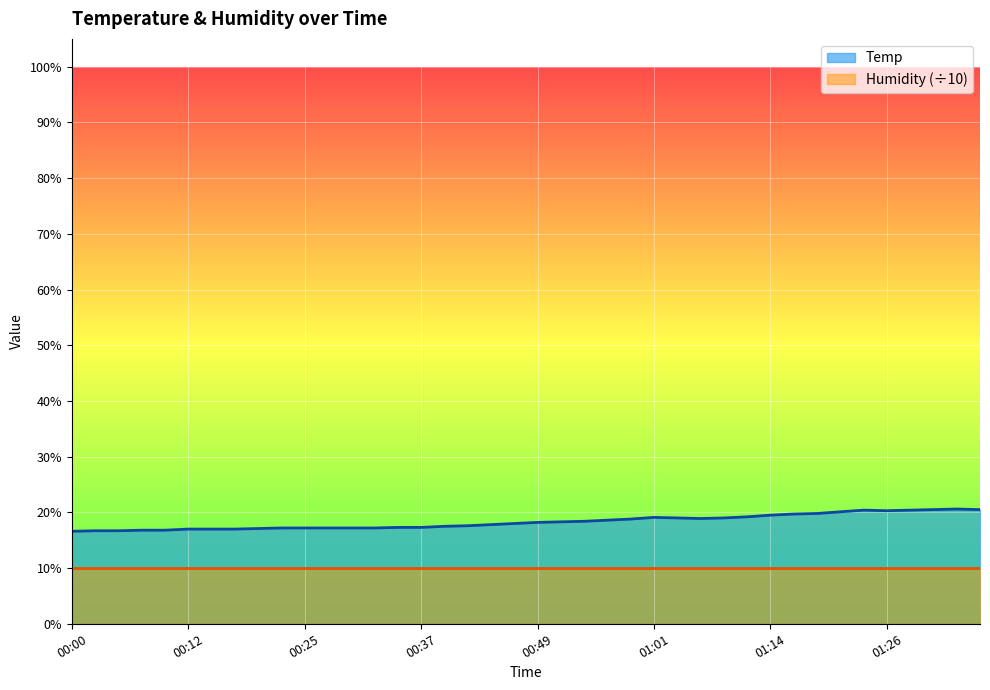

How many points are lower than both their immediate neighbors (excluding endpoints)?

2